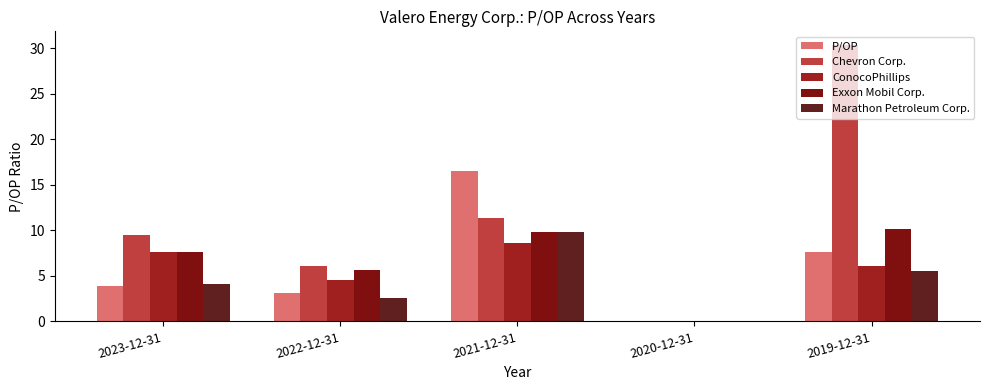

At which label is P/OP closest to 8?

2019-12-31